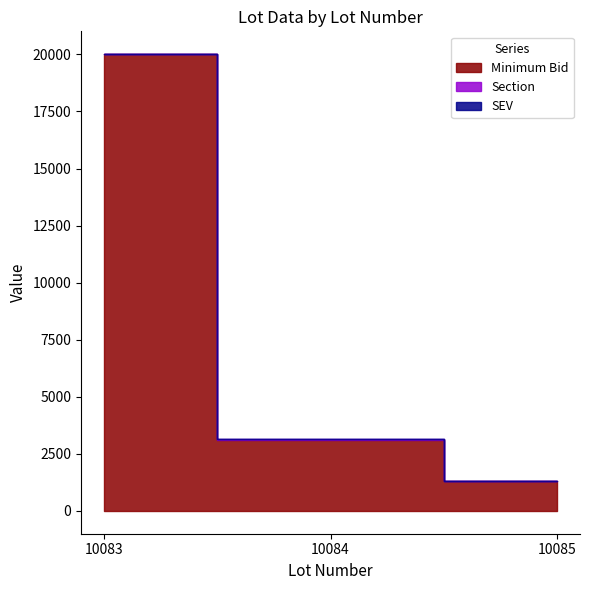

Reading left to right, what are all the values shown in this chart?

Minimum Bid: 20000	3120	1300
Section: 11	11	22
SEV: 0	0	0